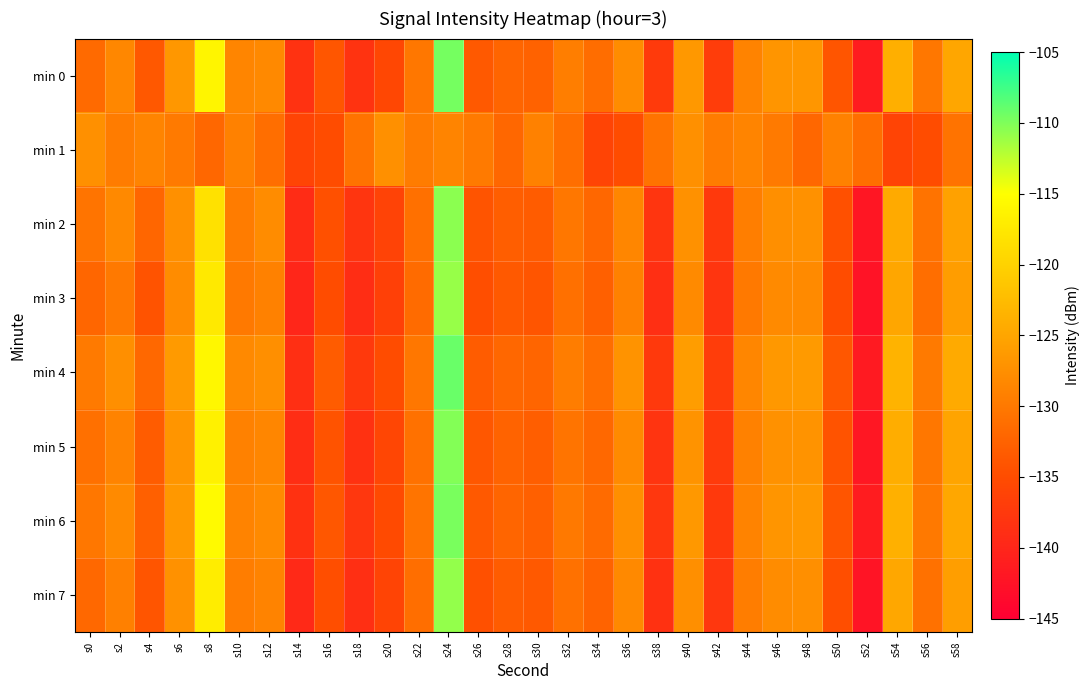

Rank the series by their maximum value, from highest to lowest.

min 4, min 0, min 6, min 5, min 2, min 7, min 3, min 1